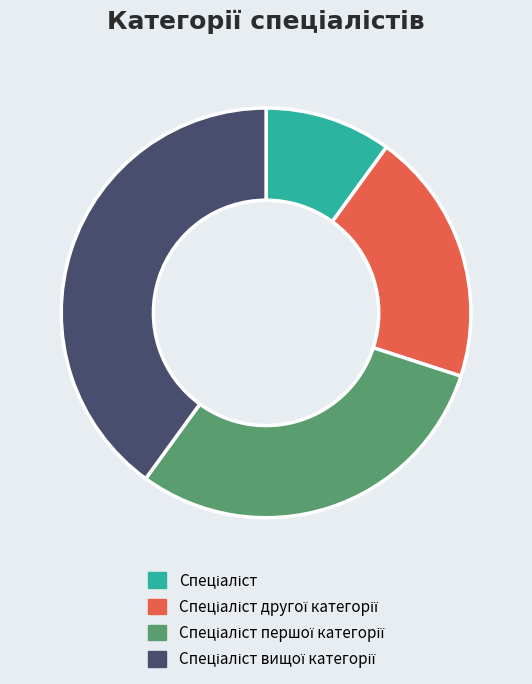

Is there any slice that represents more than half of the pie?

No